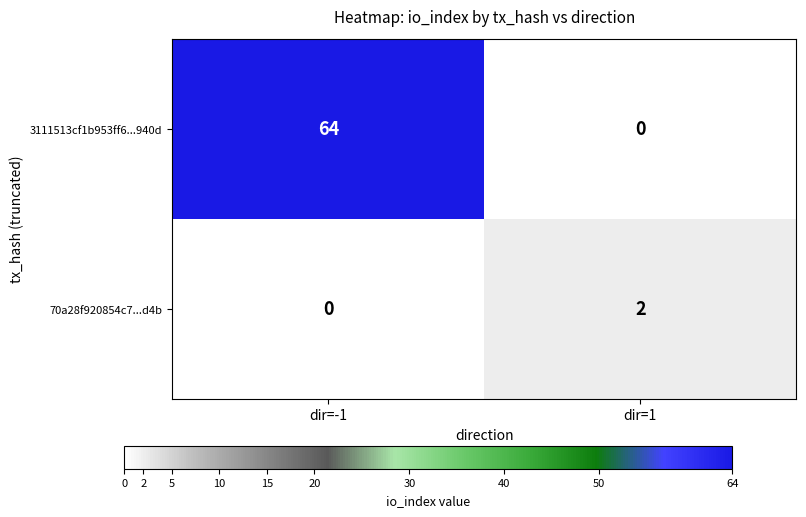

At which label does 70a28f920854c7...d4b reach its peak?

dir=1